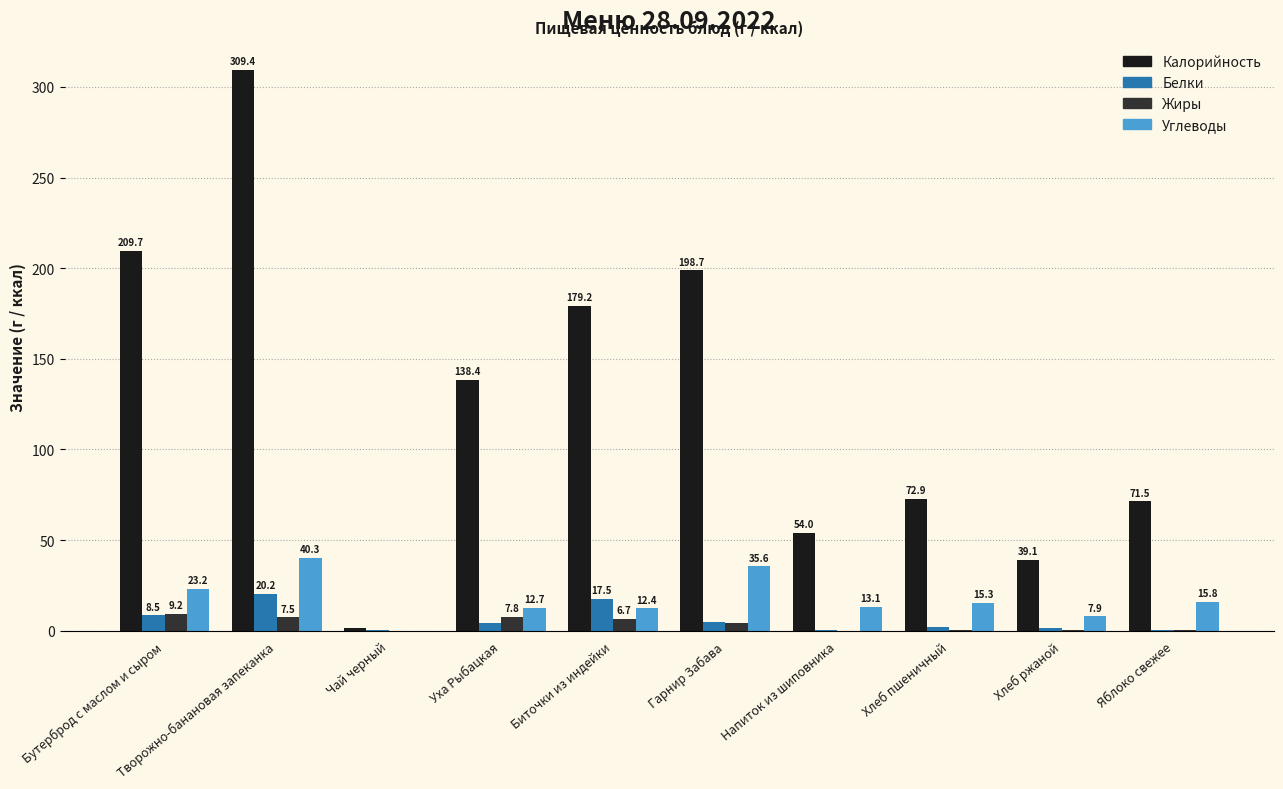

Between Бутерброд с маслом и сыром and Биточки из индейки, which series saw the biggest shift?

Калорийность